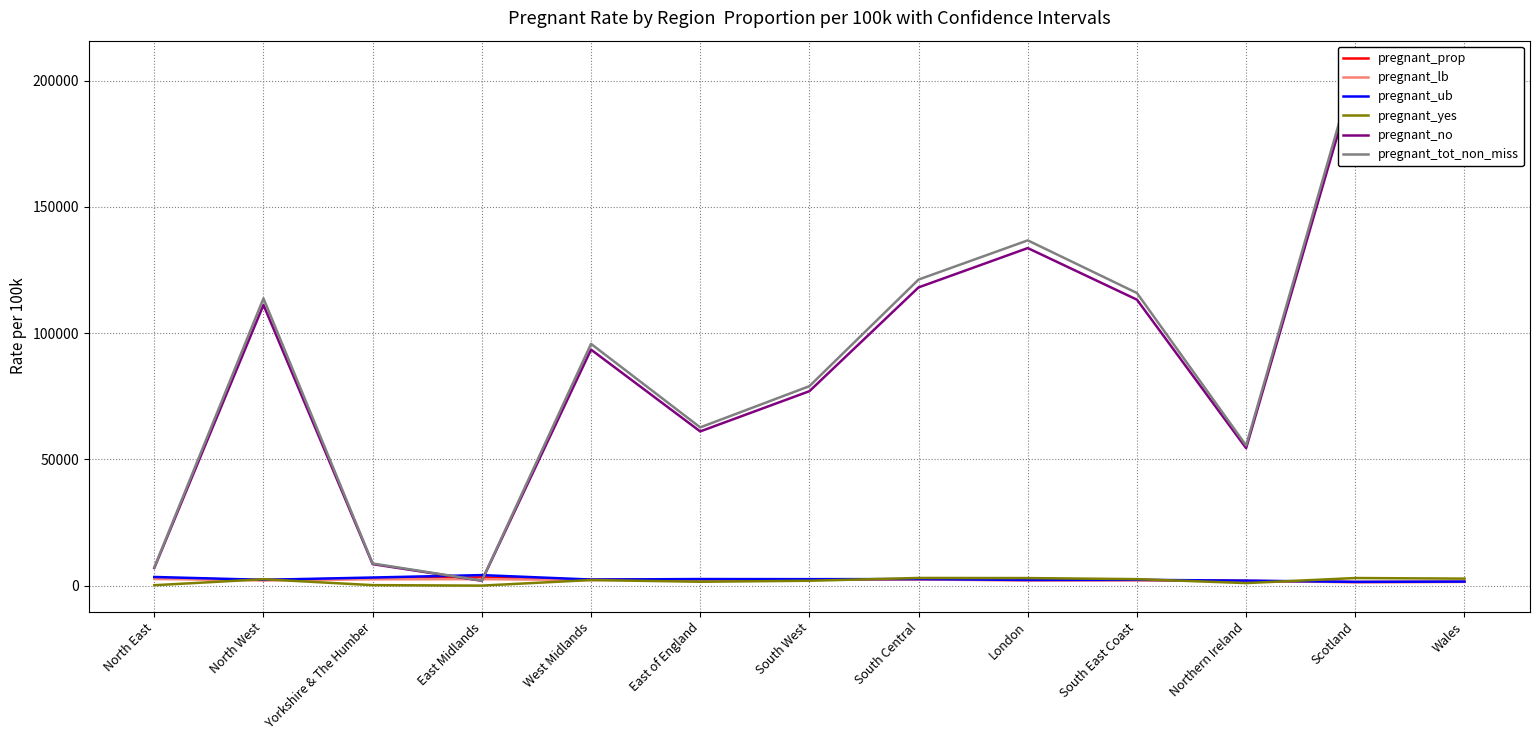

What is the label of the 11th point from the left?

Northern Ireland